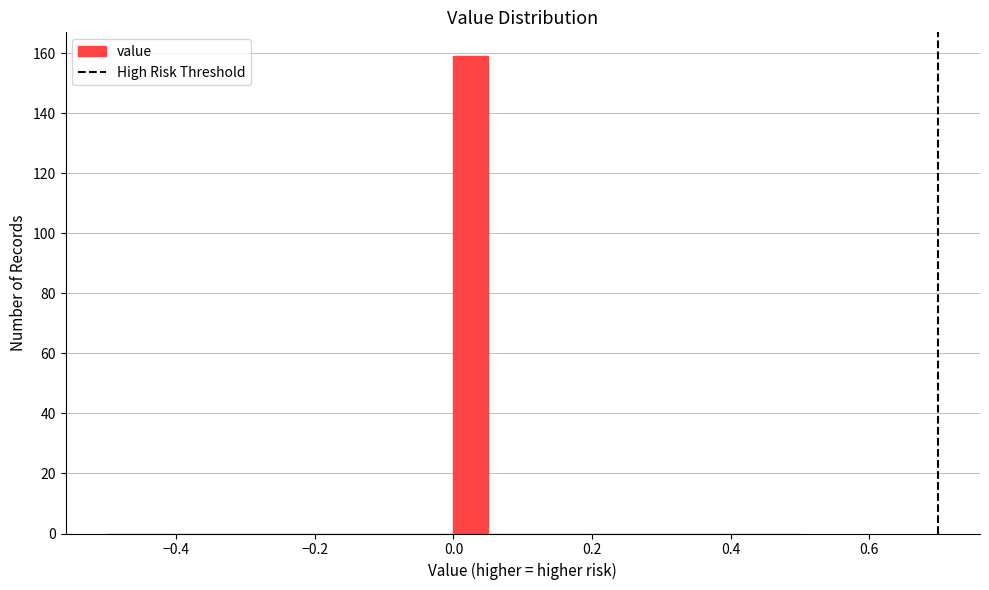

Around what value on the x-axis is the tallest bar? Give the approximate position of its centre, as read against the axis.

0.02